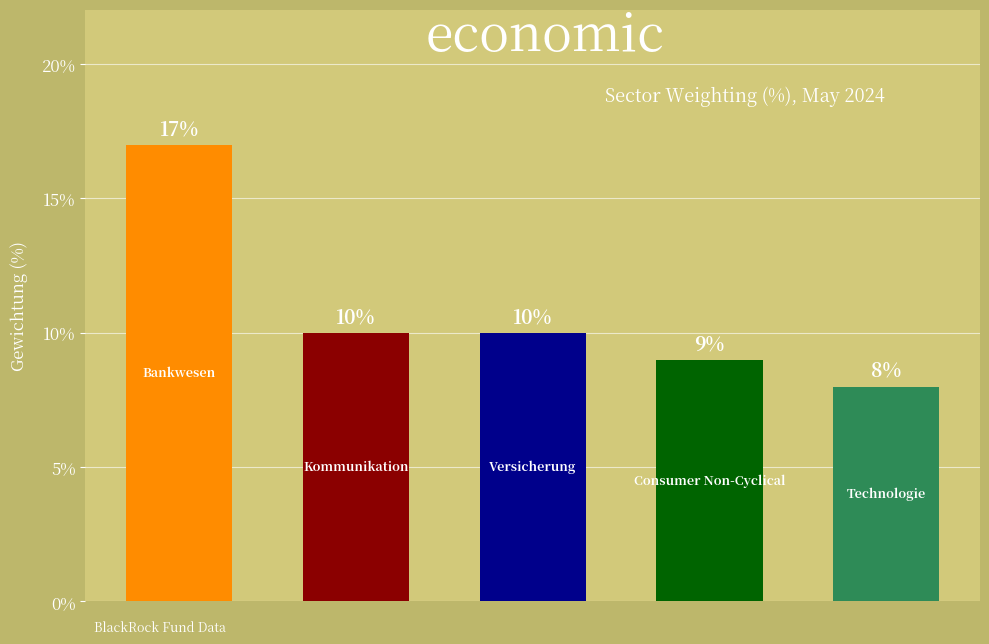

Rank the categories by value from highest to lowest.

Bankwesen, Kommunikation, Versicherung, Consumer Non-Cyclical, Technologie